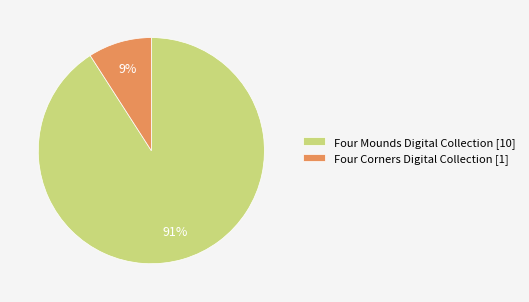

Is there any slice that represents more than half of the pie?

Yes